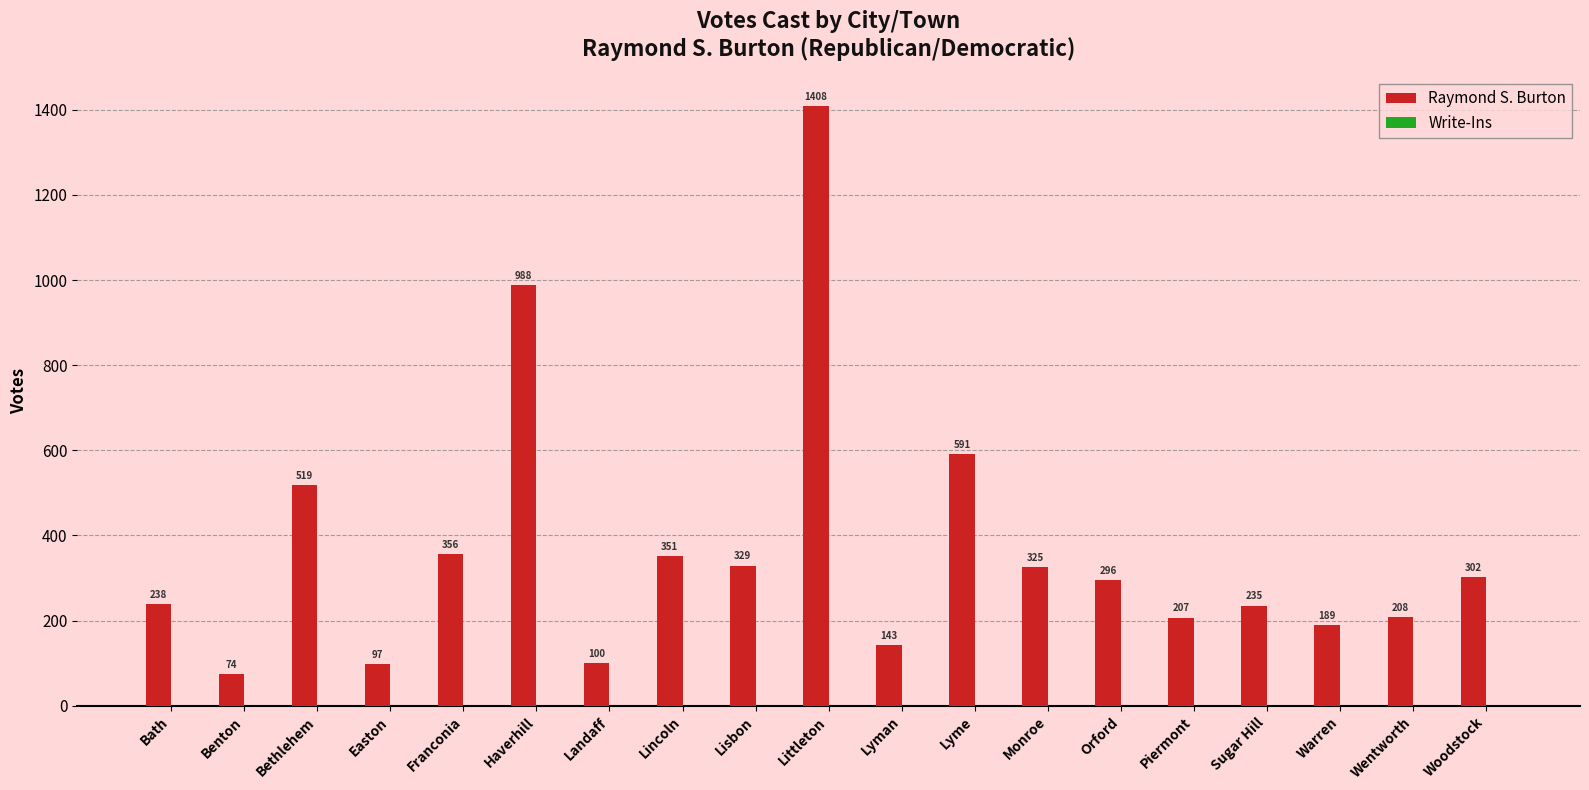

Between Woodstock and Wentworth, which is larger?

Woodstock